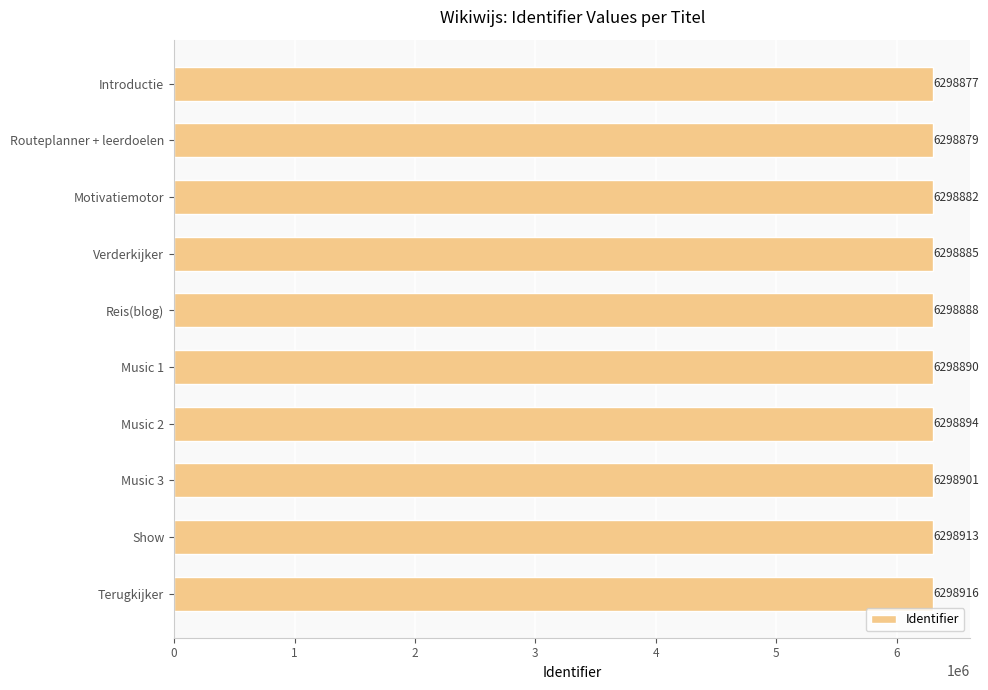

What is the change in value from Motivatiemotor to Music 1?

+8